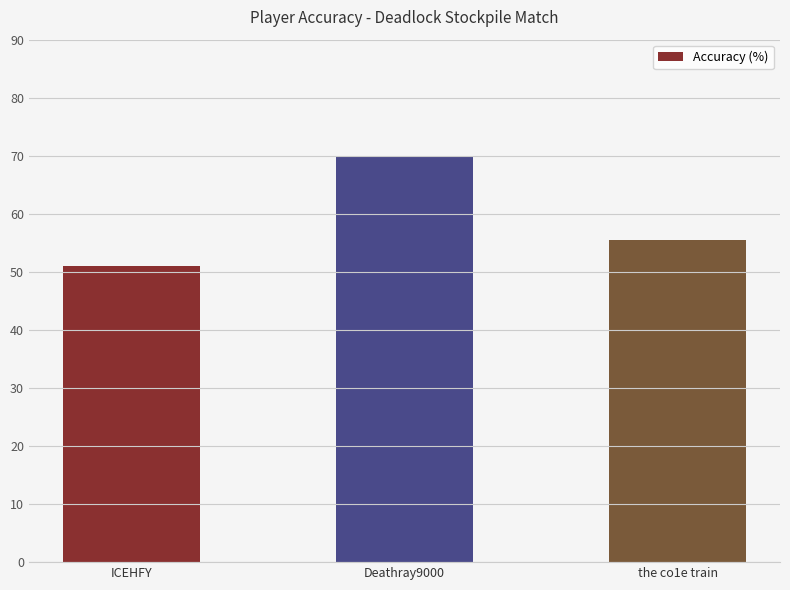

Approximately how many times larger is the value at Deathray9000 compared to ICEHFY?

1.4